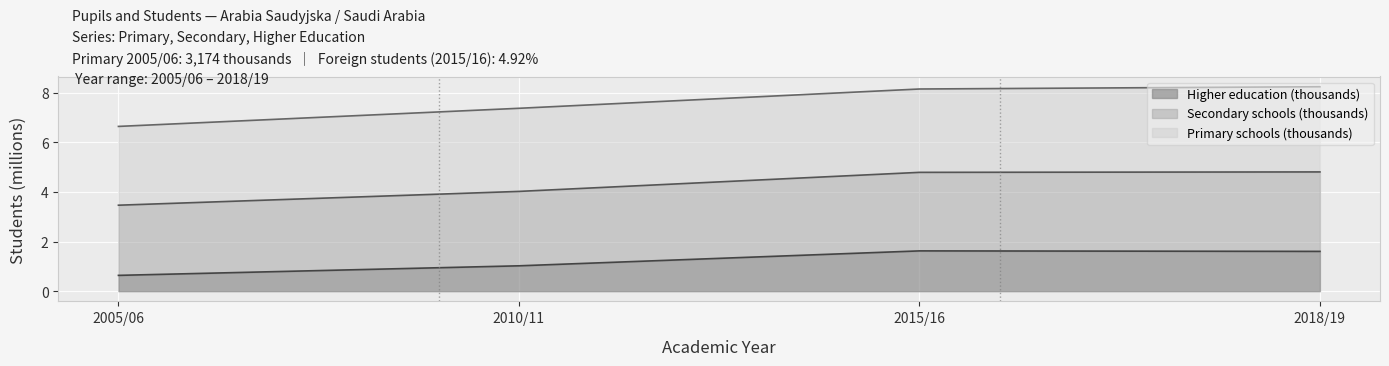

What is the highest value of the Higher education (thousands) series?

1.6